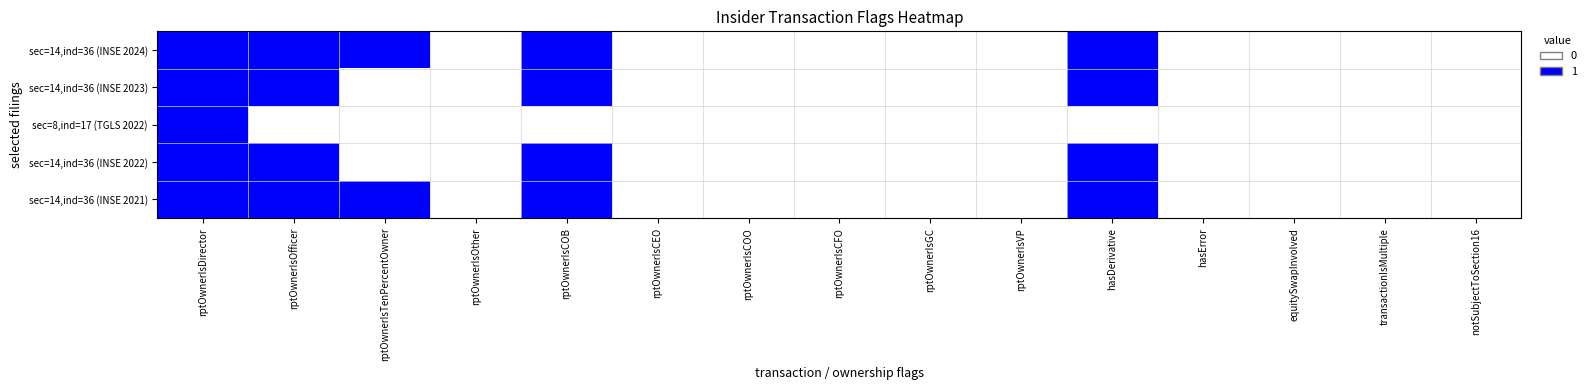

Reading left to right, list all the values displayed in this chart.

sec=14,ind=36 (INSE 2024): rptOwnerIsDirector=1	rptOwnerIsOfficer=1	rptOwnerIsTenPercentOwner=1	rptOwnerIsOther=0	rptOwnerIsCOB=1	rptOwnerIsCEO=0	rptOwnerIsCOO=0	rptOwnerIsCFO=0	rptOwnerIsGC=0	rptOwnerIsVP=0	hasDerivative=1	hasError=0	equitySwapInvolved=0	transactionIsMultiple=0	notSubjectToSection16=0
sec=14,ind=36 (INSE 2023): rptOwnerIsDirector=1	rptOwnerIsOfficer=1	rptOwnerIsTenPercentOwner=0	rptOwnerIsOther=0	rptOwnerIsCOB=1	rptOwnerIsCEO=0	rptOwnerIsCOO=0	rptOwnerIsCFO=0	rptOwnerIsGC=0	rptOwnerIsVP=0	hasDerivative=1	hasError=0	equitySwapInvolved=0	transactionIsMultiple=0	notSubjectToSection16=0
sec=8,ind=17 (TGLS 2022): rptOwnerIsDirector=1	rptOwnerIsOfficer=0	rptOwnerIsTenPercentOwner=0	rptOwnerIsOther=0	rptOwnerIsCOB=0	rptOwnerIsCEO=0	rptOwnerIsCOO=0	rptOwnerIsCFO=0	rptOwnerIsGC=0	rptOwnerIsVP=0	hasDerivative=0	hasError=0	equitySwapInvolved=0	transactionIsMultiple=0	notSubjectToSection16=0
sec=14,ind=36 (INSE 2022): rptOwnerIsDirector=1	rptOwnerIsOfficer=1	rptOwnerIsTenPercentOwner=0	rptOwnerIsOther=0	rptOwnerIsCOB=1	rptOwnerIsCEO=0	rptOwnerIsCOO=0	rptOwnerIsCFO=0	rptOwnerIsGC=0	rptOwnerIsVP=0	hasDerivative=1	hasError=0	equitySwapInvolved=0	transactionIsMultiple=0	notSubjectToSection16=0
sec=14,ind=36 (INSE 2021): rptOwnerIsDirector=1	rptOwnerIsOfficer=1	rptOwnerIsTenPercentOwner=1	rptOwnerIsOther=0	rptOwnerIsCOB=1	rptOwnerIsCEO=0	rptOwnerIsCOO=0	rptOwnerIsCFO=0	rptOwnerIsGC=0	rptOwnerIsVP=0	hasDerivative=1	hasError=0	equitySwapInvolved=0	transactionIsMultiple=0	notSubjectToSection16=0